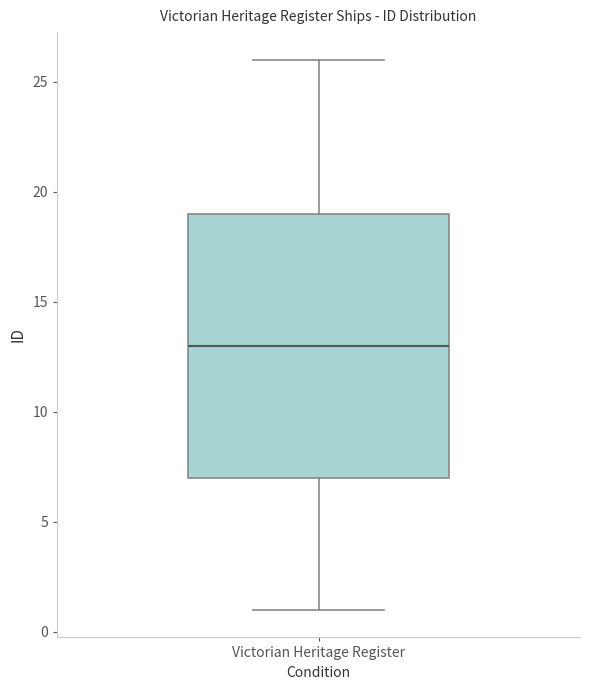

Transcribe this box plot: give where the median line is, the range the box spans, and where the two whiskers end, as read against the y-axis. The values are not printed on the chart, so give them approximately, as read against the axis.

median 13, box 7 to 19, whiskers 1 to 26